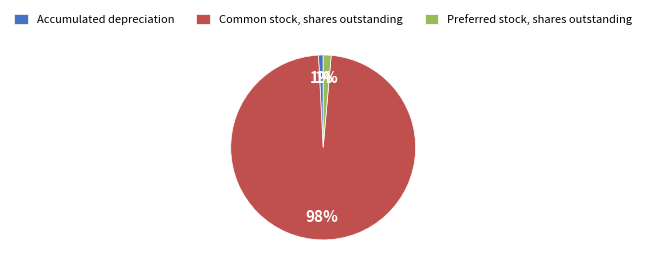

Between Preferred stock, shares outstanding and Common stock, shares outstanding, which is larger?

Common stock, shares outstanding